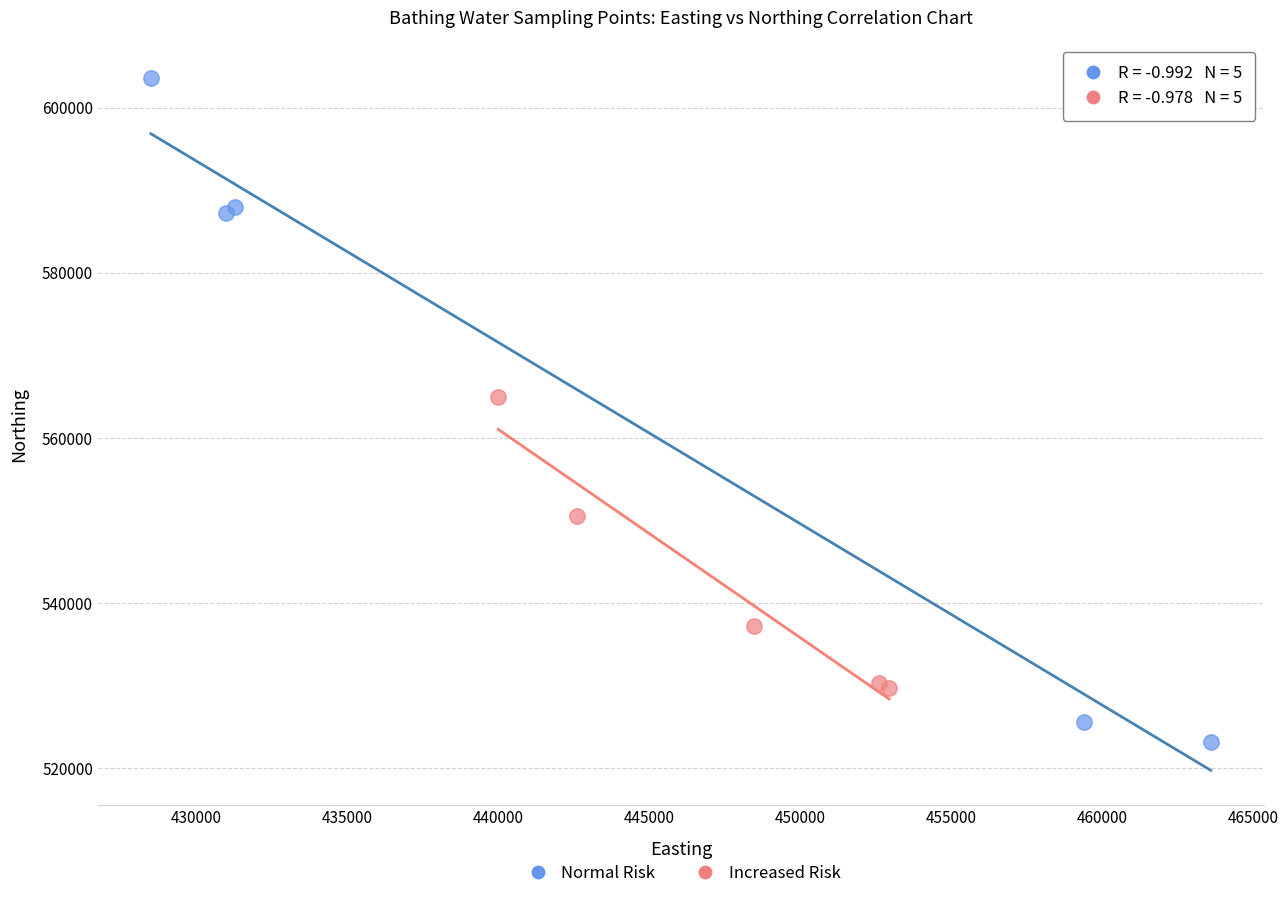

Which series reaches the minimum Y coordinate?

Normal Risk